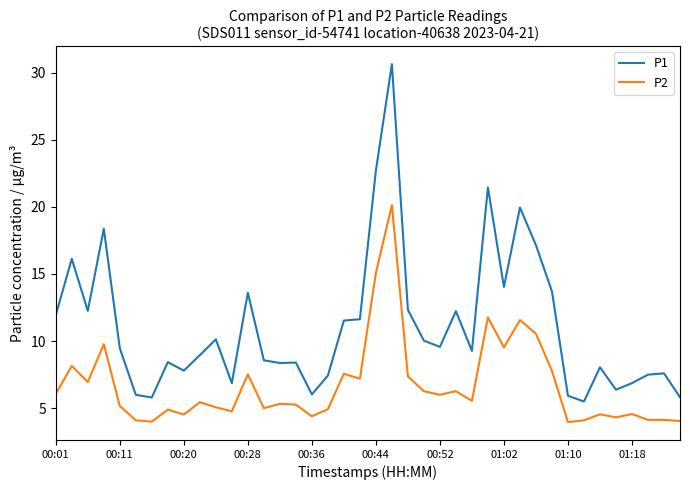

Which series has the widest spread of values?

P1